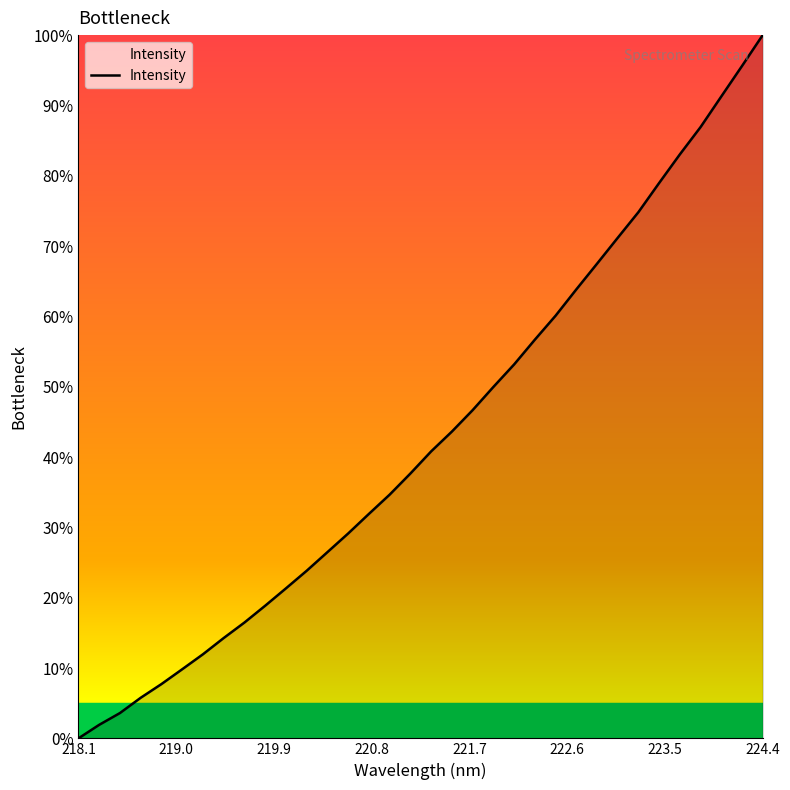

What is the difference between the second highest and second lowest values?

0.9